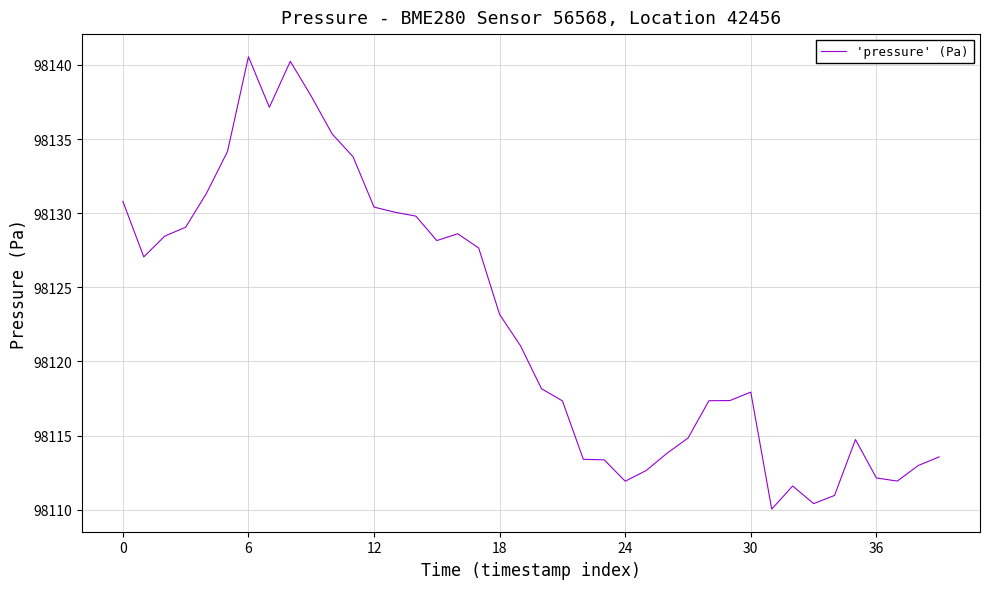

What is the smallest value displayed?

98110.0